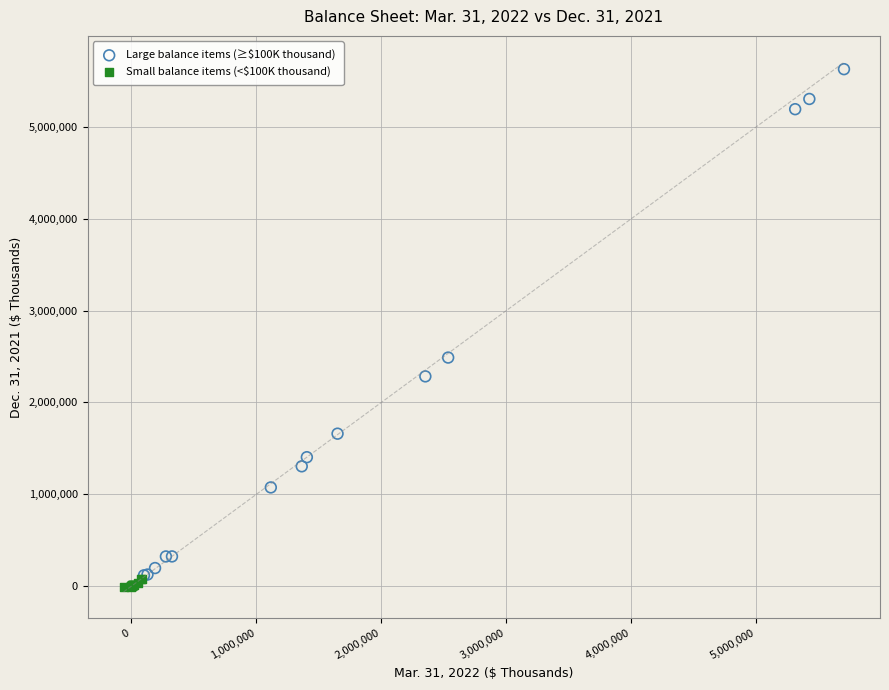

Which series reaches the maximum Y coordinate?

Large balance items (≥$100K thousand)